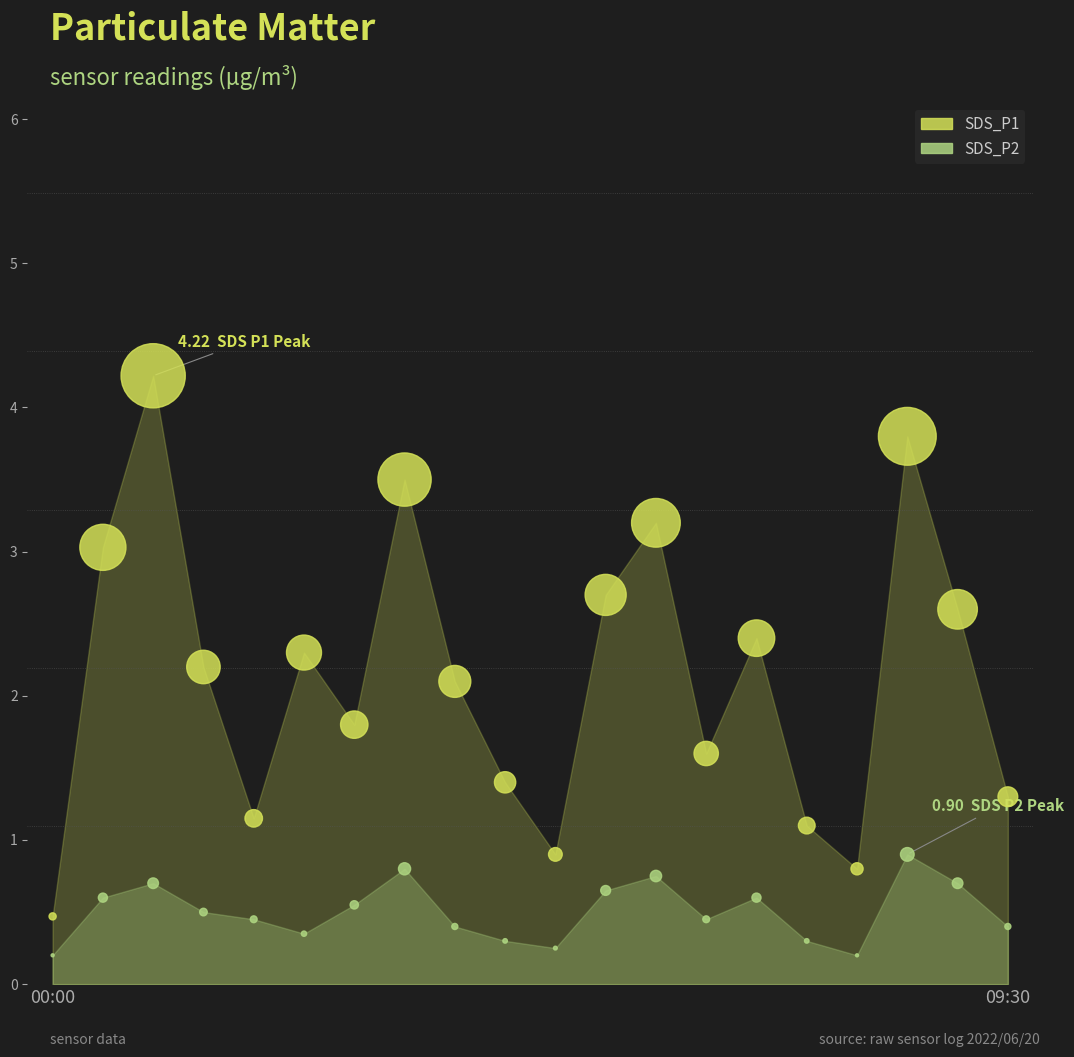

Which series has the largest total across all categories?

SDS_P1